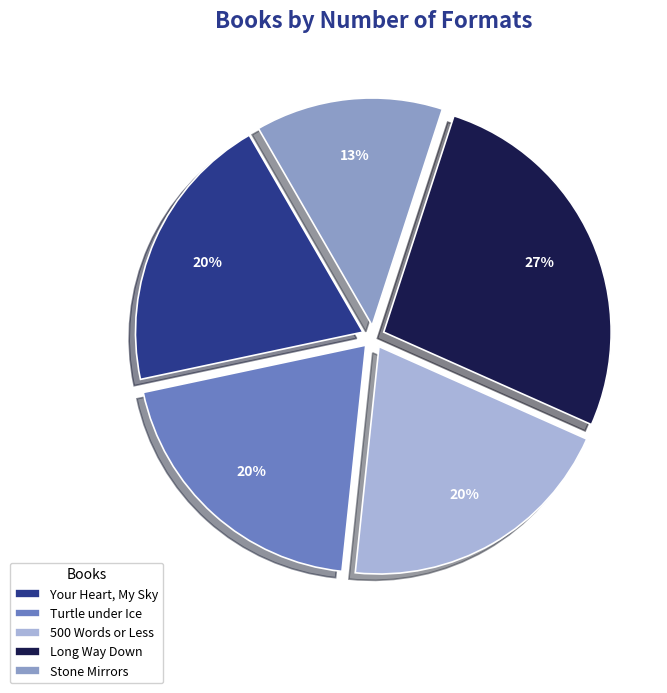

To the nearest percent, what is the average slice percentage?

20%